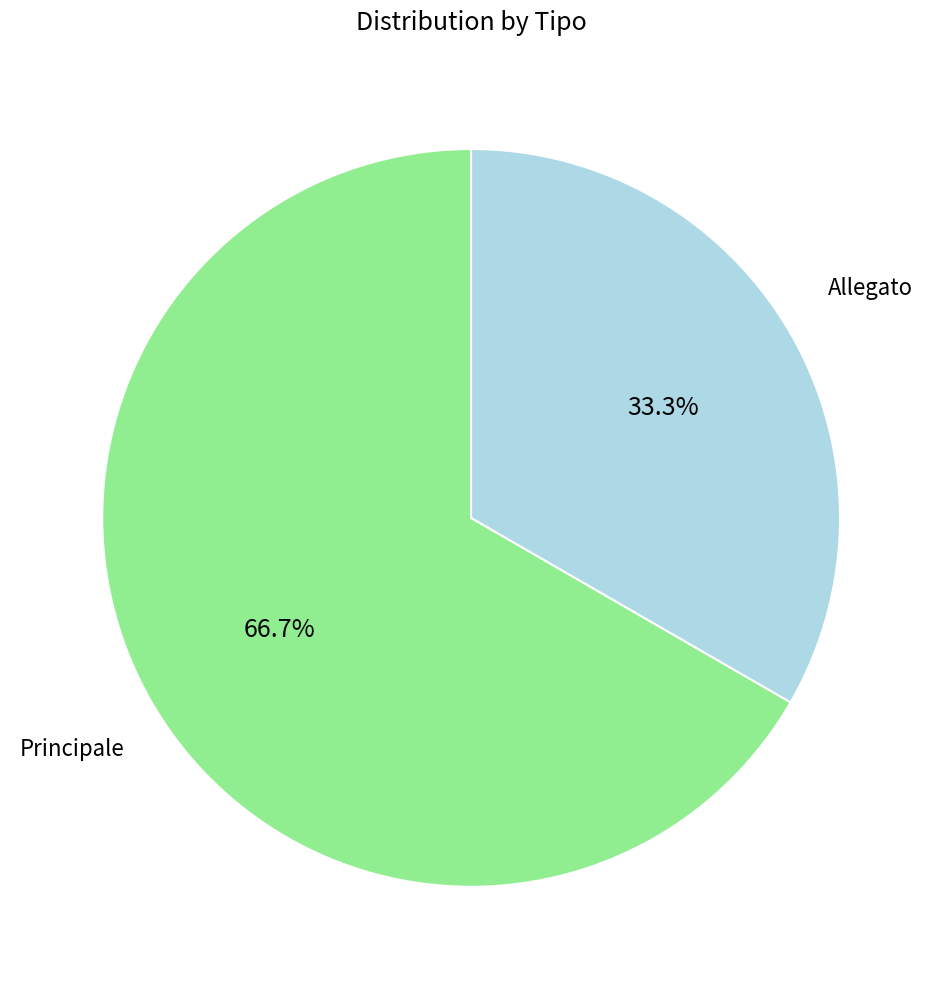

How many slices are in this pie chart?

2